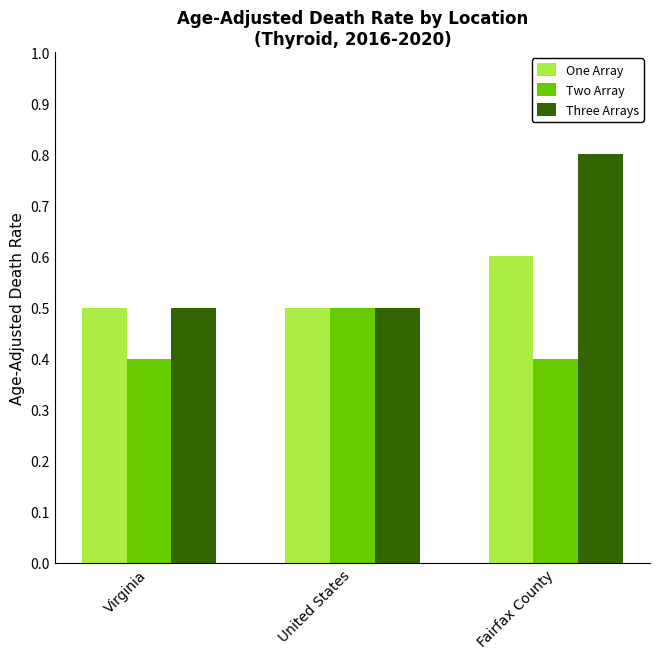

Reading left to right, what are all the values shown in this chart?

One Array: Virginia=0.5	United States=0.5	Fairfax County=0.6
Two Array: Virginia=0.4	United States=0.5	Fairfax County=0.4
Three Arrays: Virginia=0.5	United States=0.5	Fairfax County=0.8